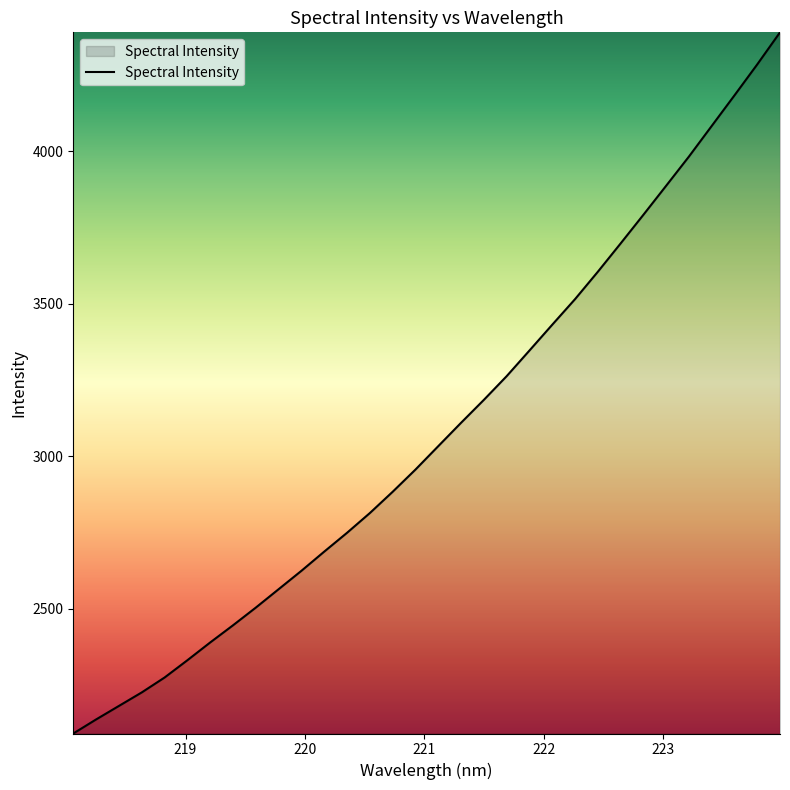

What is the minimum value shown in the chart?

2091.5